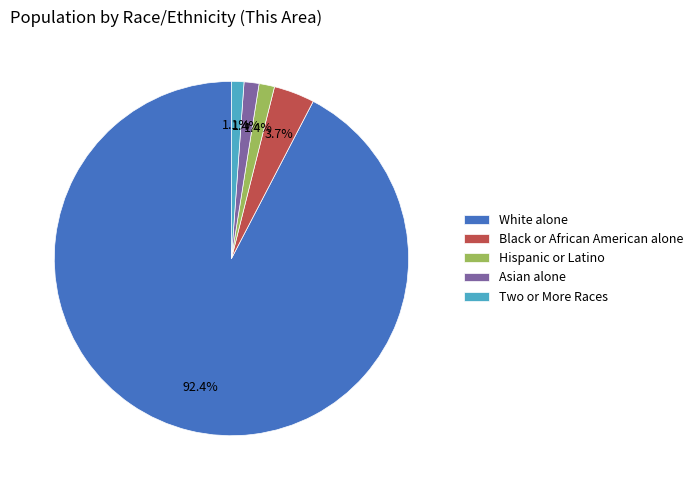

How many slices are in this pie chart?

5